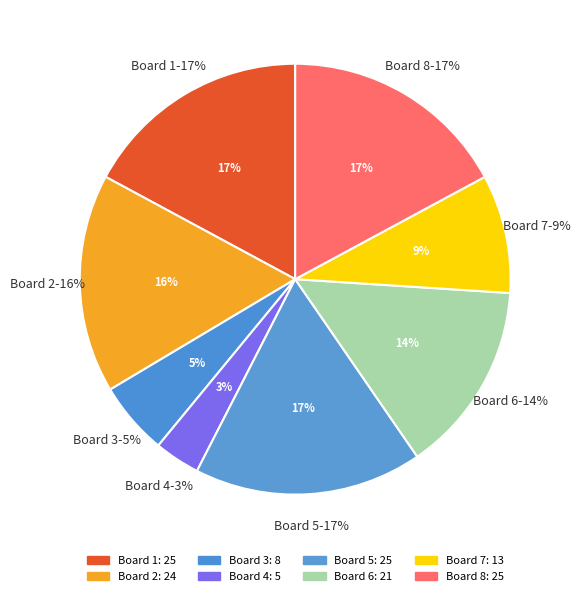

Is it true that Board 4 is 3% of the pie?

True